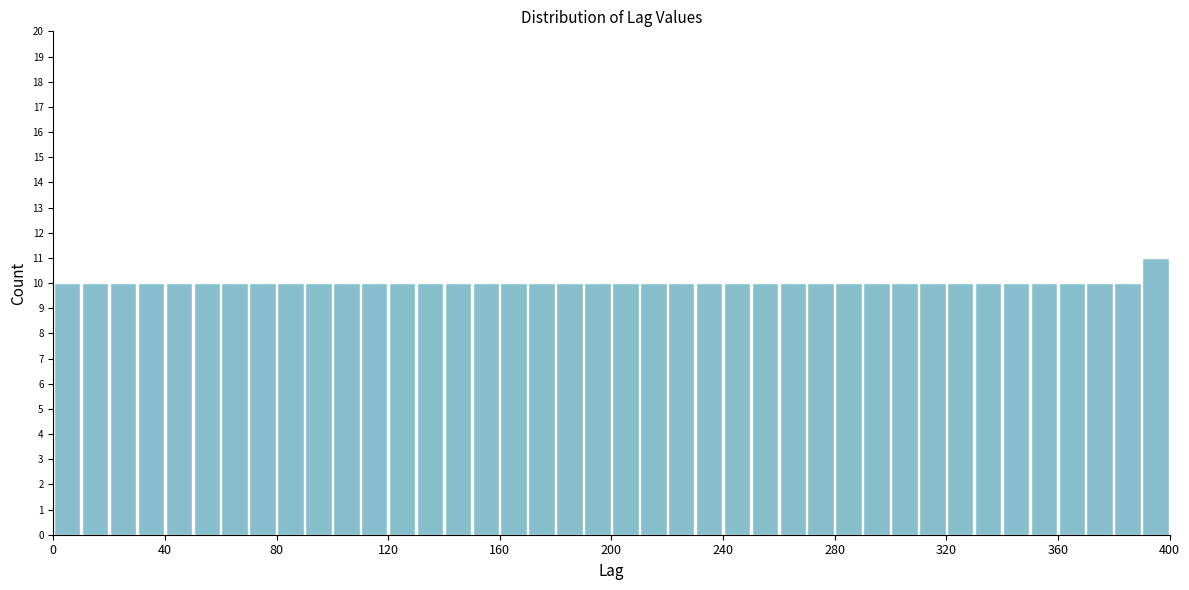

Around what value on the x-axis is the tallest bar? Give the approximate position of its centre, as read against the axis.

395